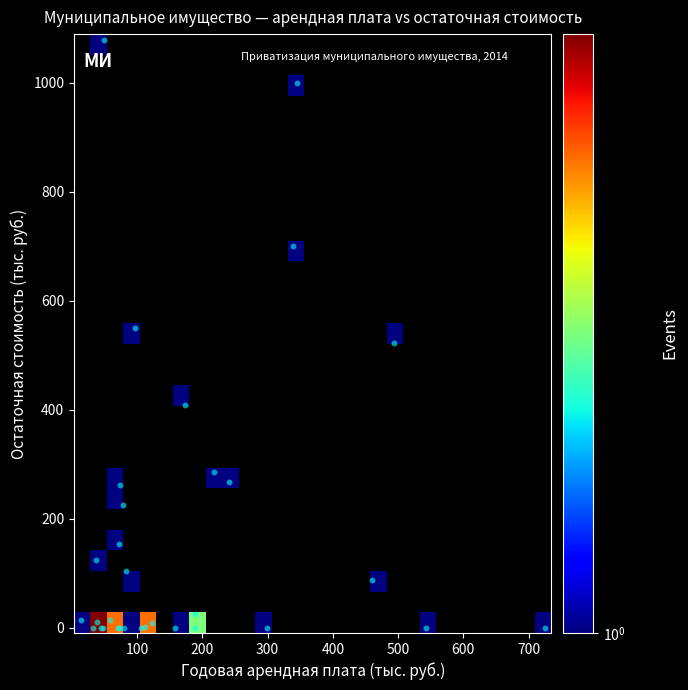

How many data points does each series have?

32